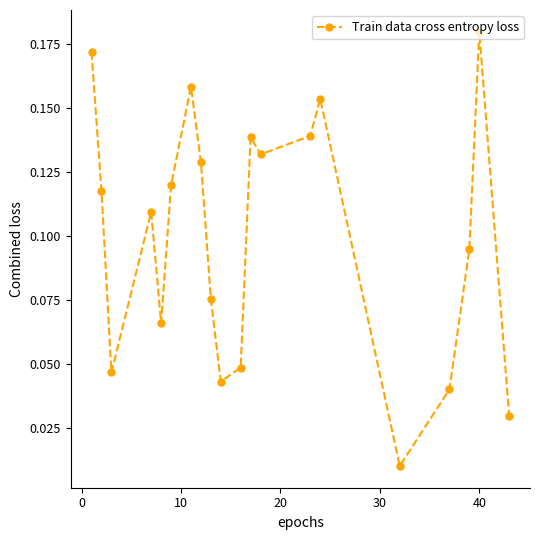

What is the sum of all values?

2.0